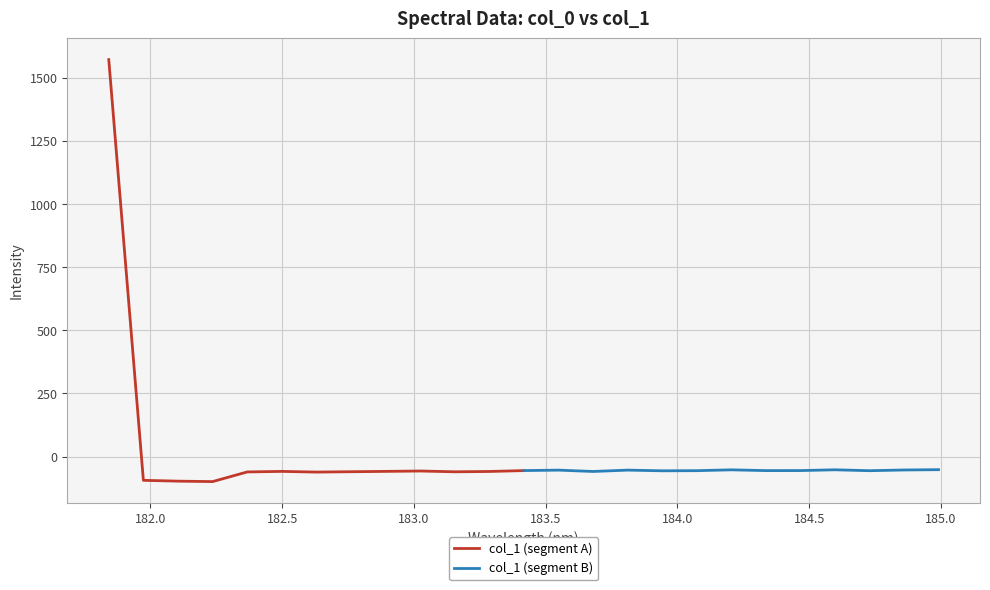

True or false: col_1 (segment B) has more than 2 interior local peaks.

True